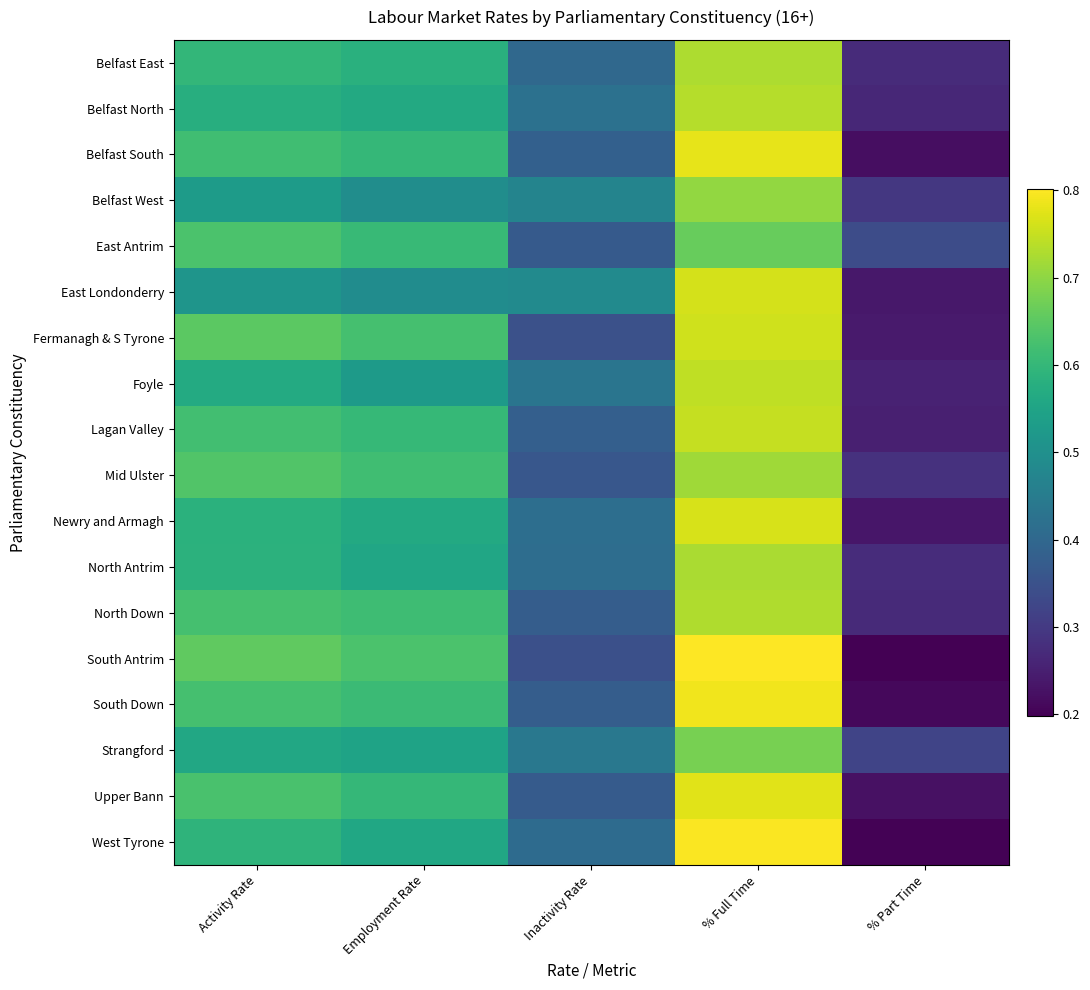

Between Employment Rate and Activity Rate, which is larger?

Activity Rate